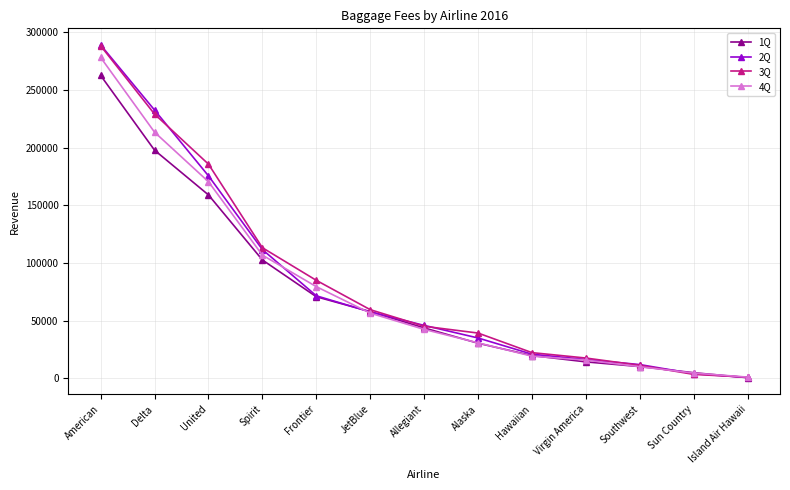

Which category has the highest value across all series?

American